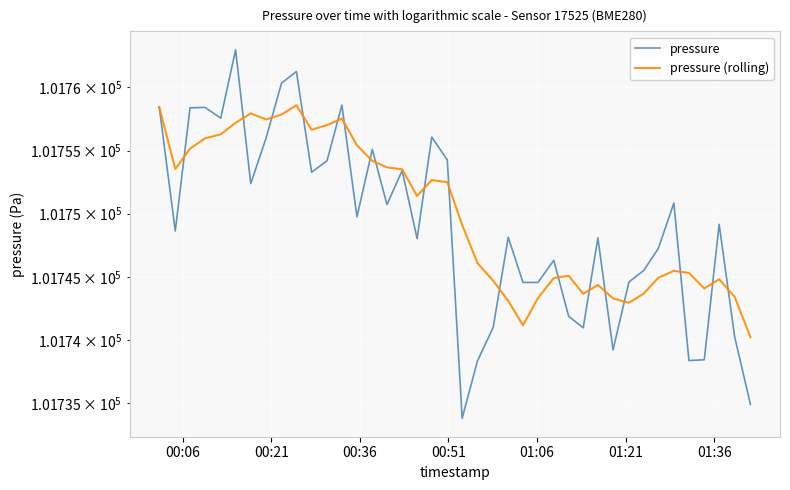

What is the average value of the pressure (rolling) series?

101749.9